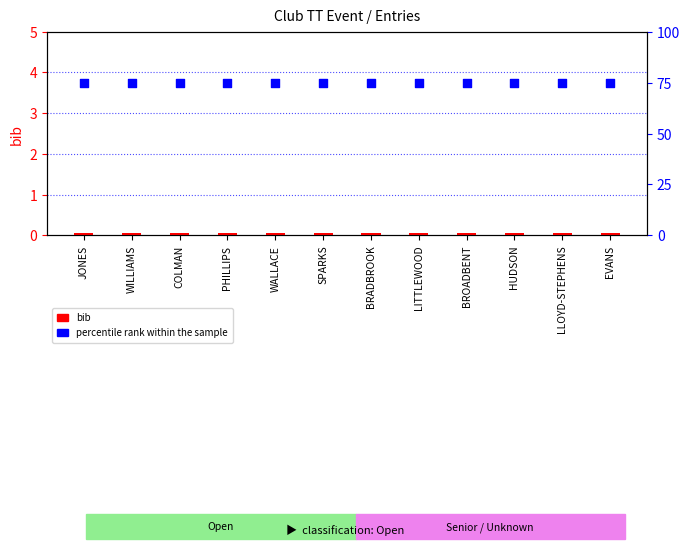

What is the total value across all series at SPARKS?

75.0